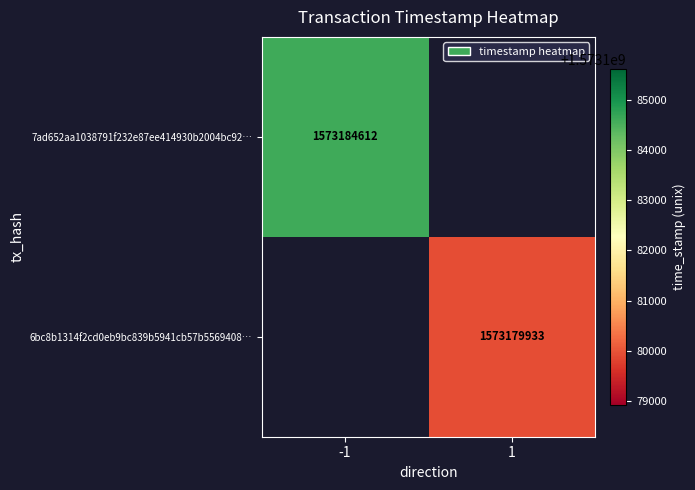

The 7ad652aa1038791f232e87ee414930b2004bc92… series shows 1573184612 at -1. True or false?

True